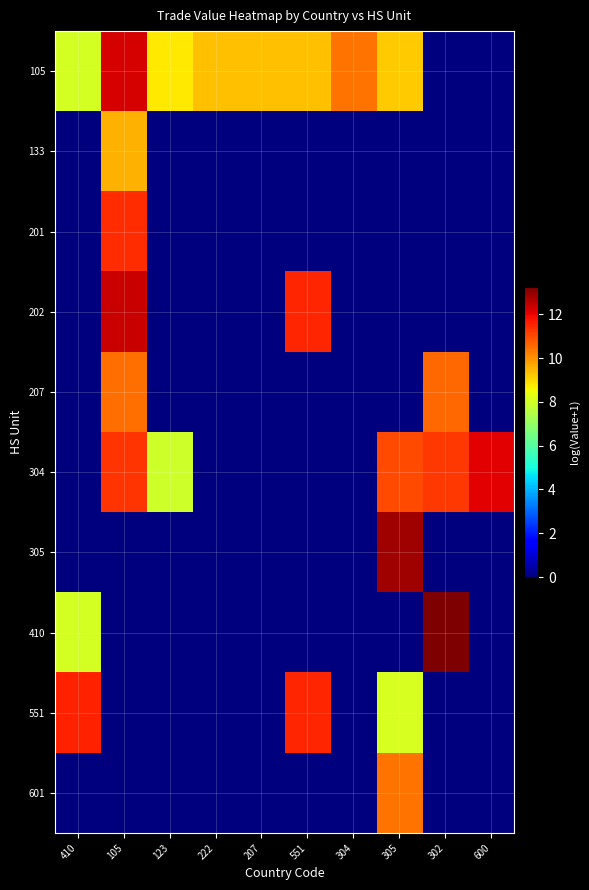

Reading left to right, extract all data points from this chart.

105: 410=8.1	105=12.2	123=8.8	222=9.3	207=9.3	551=9.3	304=10.4	305=9.2	302=0.0	600=0.0
133: 410=0.0	105=9.6	123=0.0	222=0.0	207=0.0	551=0.0	304=0.0	305=0.0	302=0.0	600=0.0
201: 410=0.0	105=11.4	123=0.0	222=0.0	207=0.0	551=0.0	304=0.0	305=0.0	302=0.0	600=0.0
202: 410=0.0	105=12.4	123=0.0	222=0.0	207=0.0	551=11.5	304=0.0	305=0.0	302=0.0	600=0.0
207: 410=0.0	105=10.5	123=0.0	222=0.0	207=0.0	551=0.0	304=0.0	305=0.0	302=10.6	600=0.0
304: 410=0.0	105=11.3	123=7.9	222=0.0	207=0.0	551=0.0	304=0.0	305=11.0	302=11.2	600=12.1
305: 410=0.0	105=0.0	123=0.0	222=0.0	207=0.0	551=0.0	304=0.0	305=12.8	302=0.0	600=0.0
410: 410=8.1	105=0.0	123=0.0	222=0.0	207=0.0	551=0.0	304=0.0	305=0.0	302=13.2	600=0.0
551: 410=11.6	105=0.0	123=0.0	222=0.0	207=0.0	551=11.5	304=0.0	305=8.1	302=0.0	600=0.0
601: 410=0.0	105=0.0	123=0.0	222=0.0	207=0.0	551=0.0	304=0.0	305=10.4	302=0.0	600=0.0